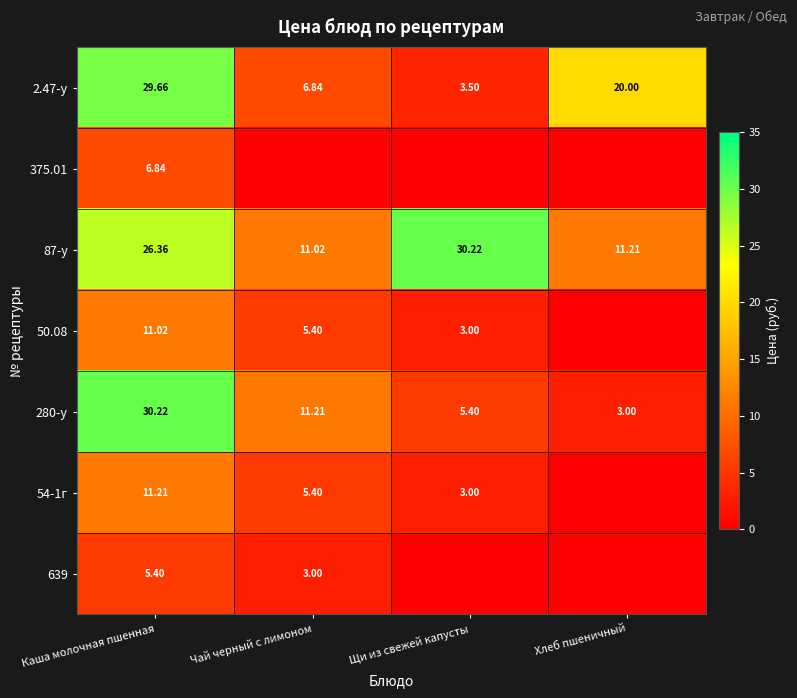

List the labels in order of 87-у value, largest first.

Щи из свежей капусты, Каша молочная пшенная, Хлеб пшеничный, Чай черный с лимоном